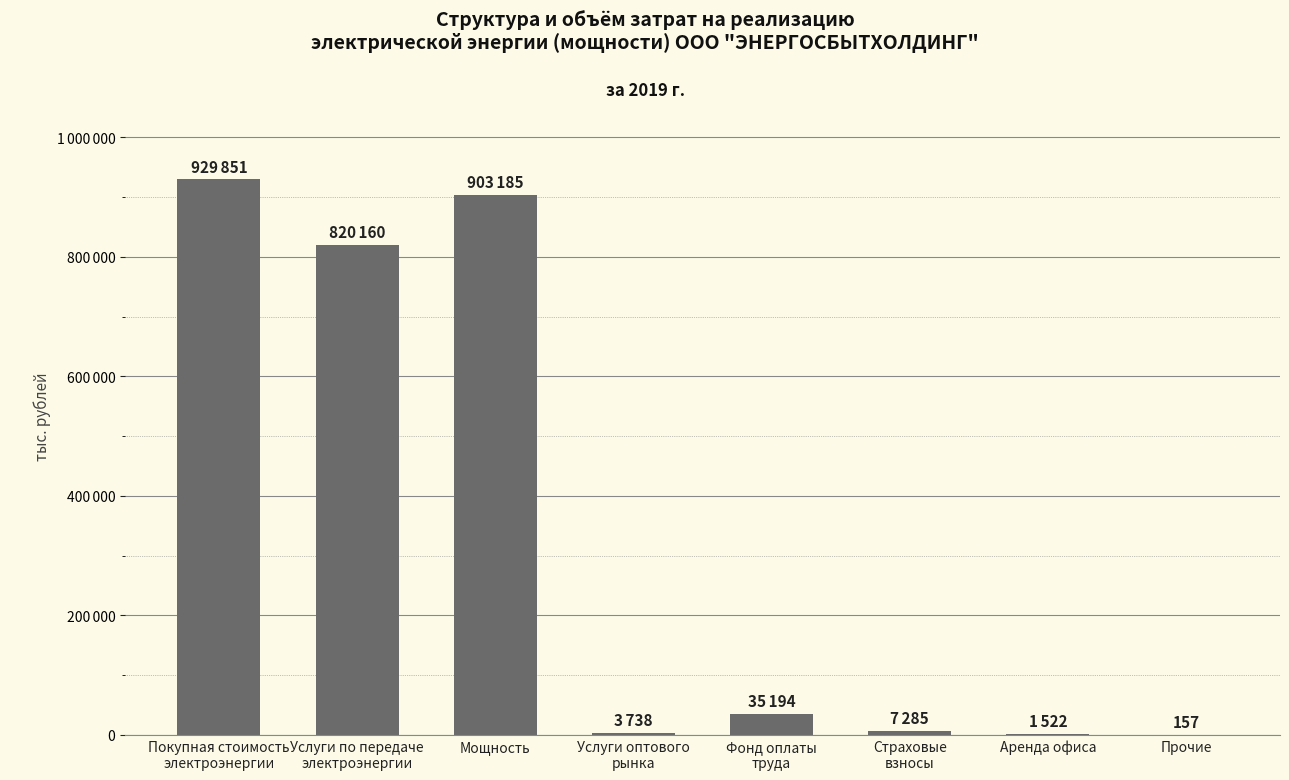

At which label does the data first exceed 35194?

Покупная стоимость
электроэнергии